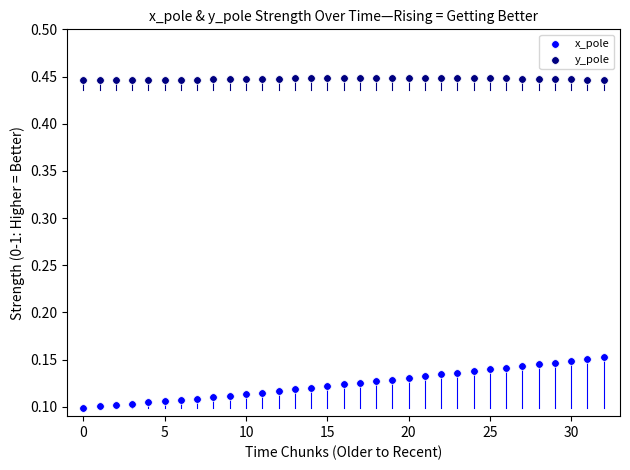

Which series contains the highest Y value?

y_pole